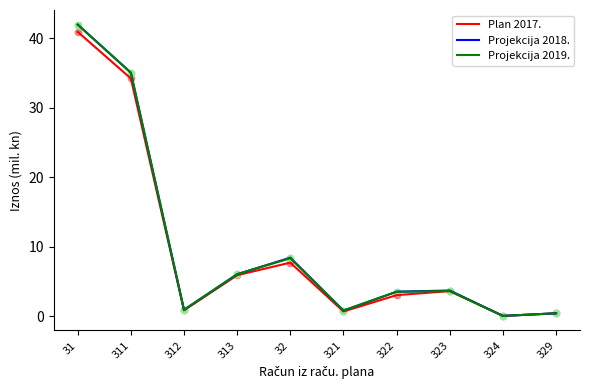

What is the total value across all series at 312?

2.6